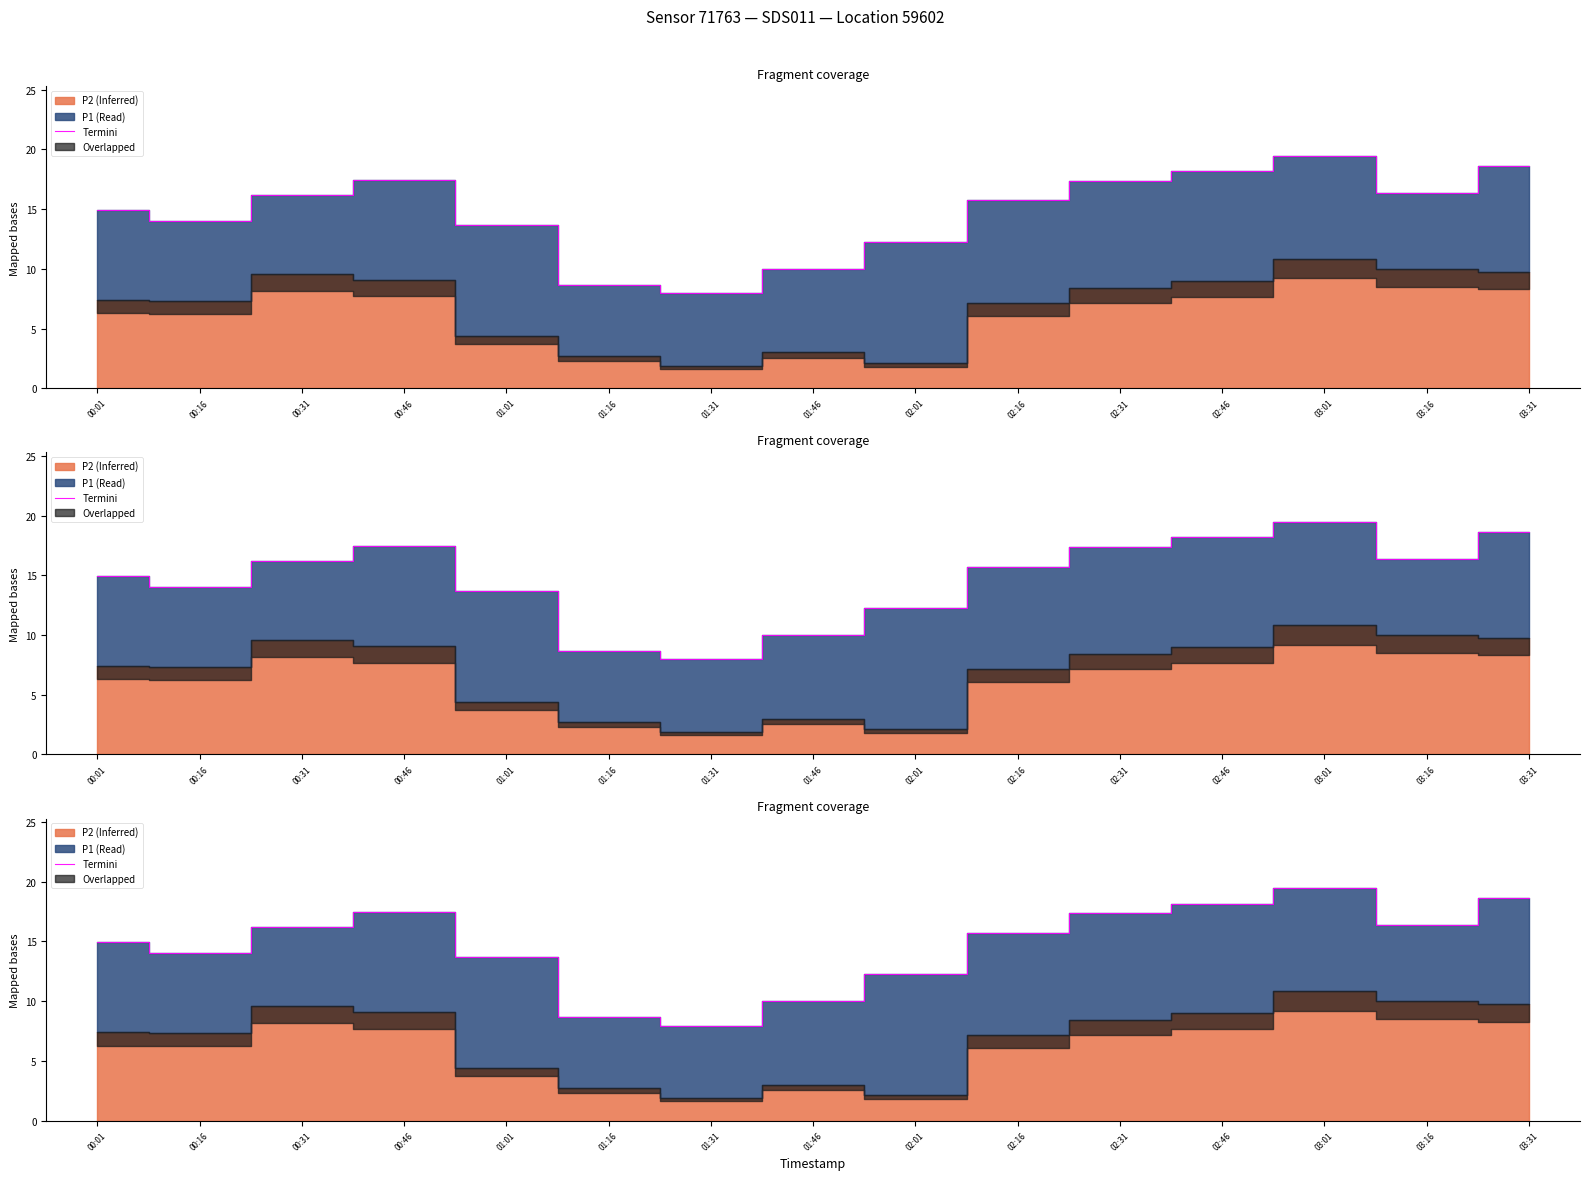

True or false: the data has more than 1 interior local peaks.

True